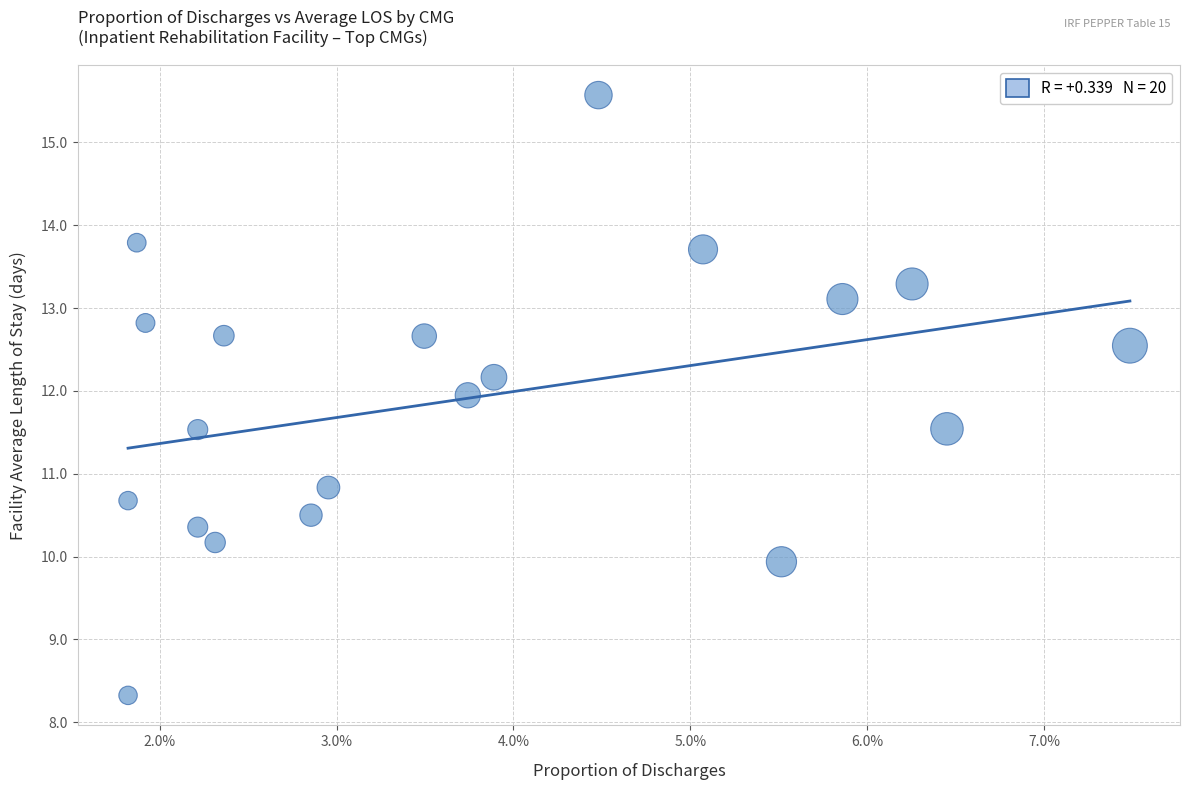

What is the range of Y values (max minus min)?

7.2